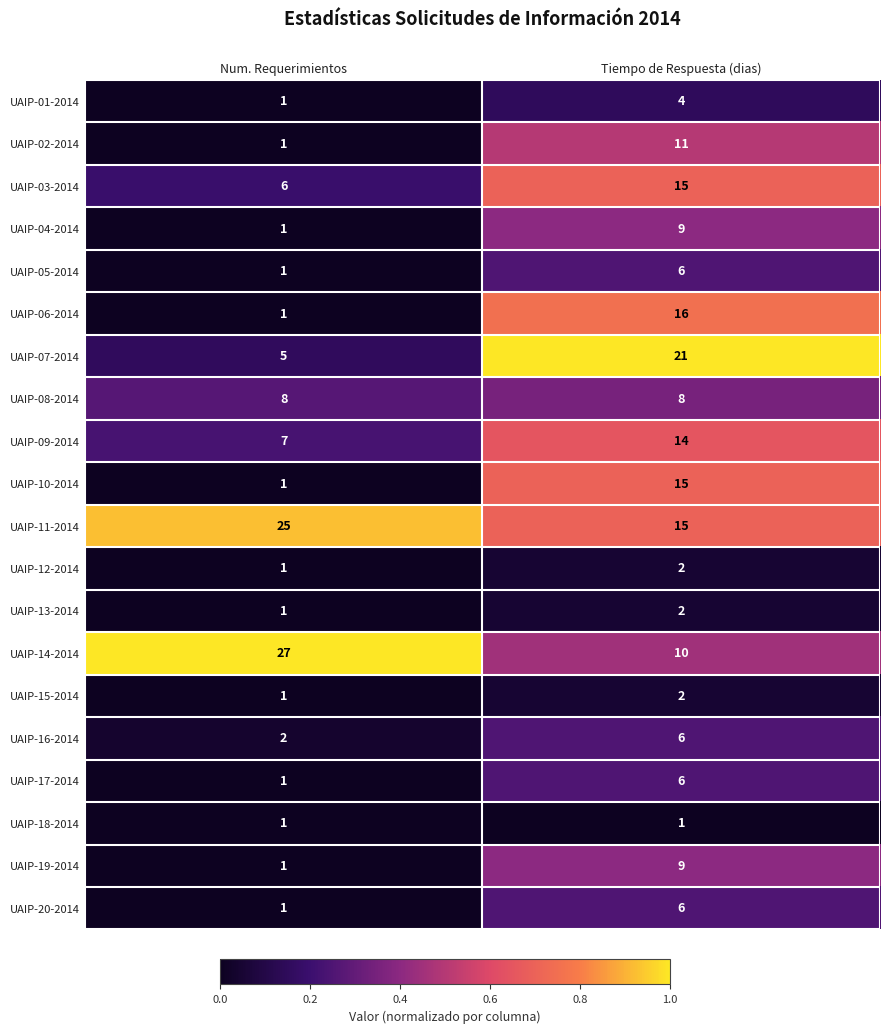

At which label is UAIP-09-2014 closest to 10?

Num. Requerimientos